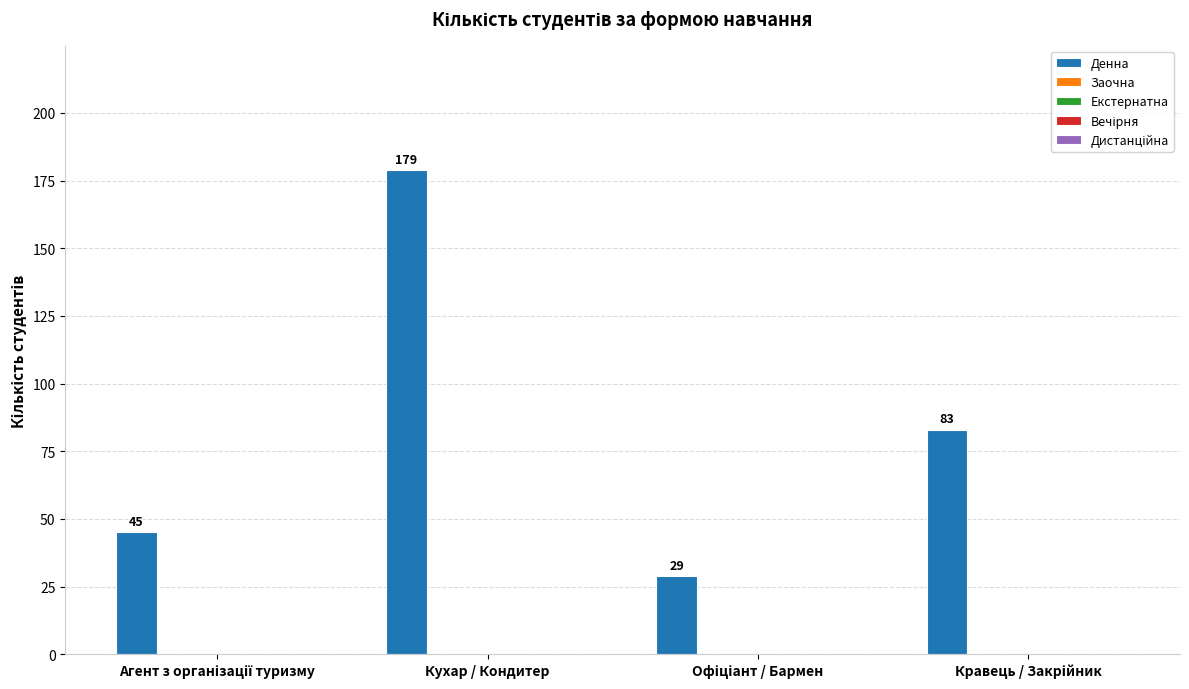

What is the value of the 1st bar from the left?

45